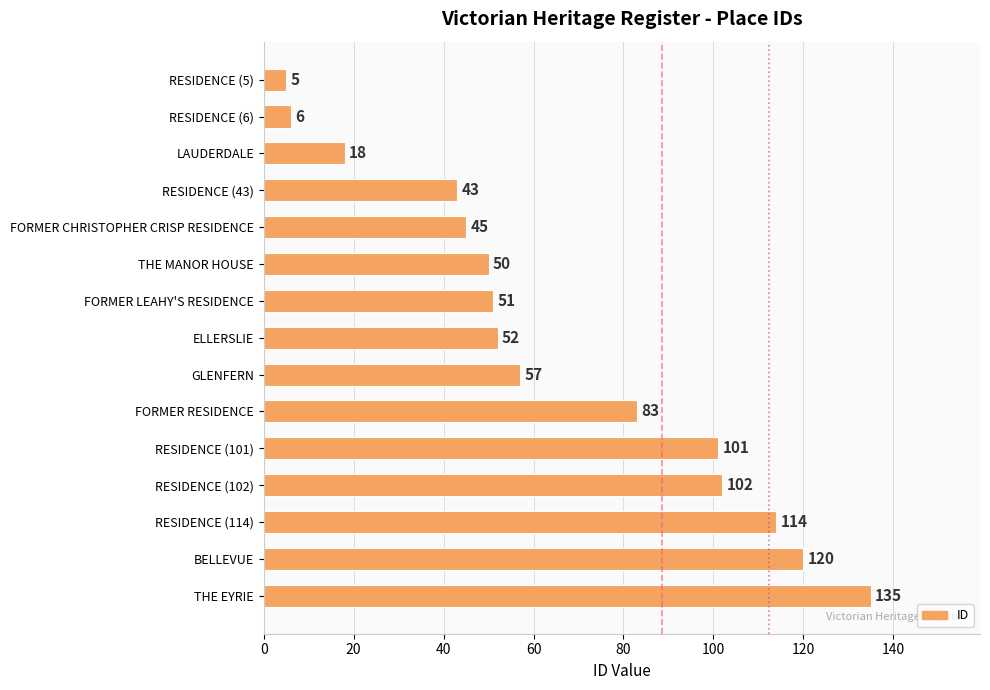

Reading top to bottom, list all the values displayed in this chart.

RESIDENCE (5)=5	RESIDENCE (6)=6	LAUDERDALE=18	RESIDENCE (43)=43	FORMER CHRISTOPHER CRISP RESIDENCE=45	THE MANOR HOUSE=50	FORMER LEAHY'S RESIDENCE=51	ELLERSLIE=52	GLENFERN=57	FORMER RESIDENCE=83	RESIDENCE (101)=101	RESIDENCE (102)=102	RESIDENCE (114)=114	BELLEVUE=120	THE EYRIE=135